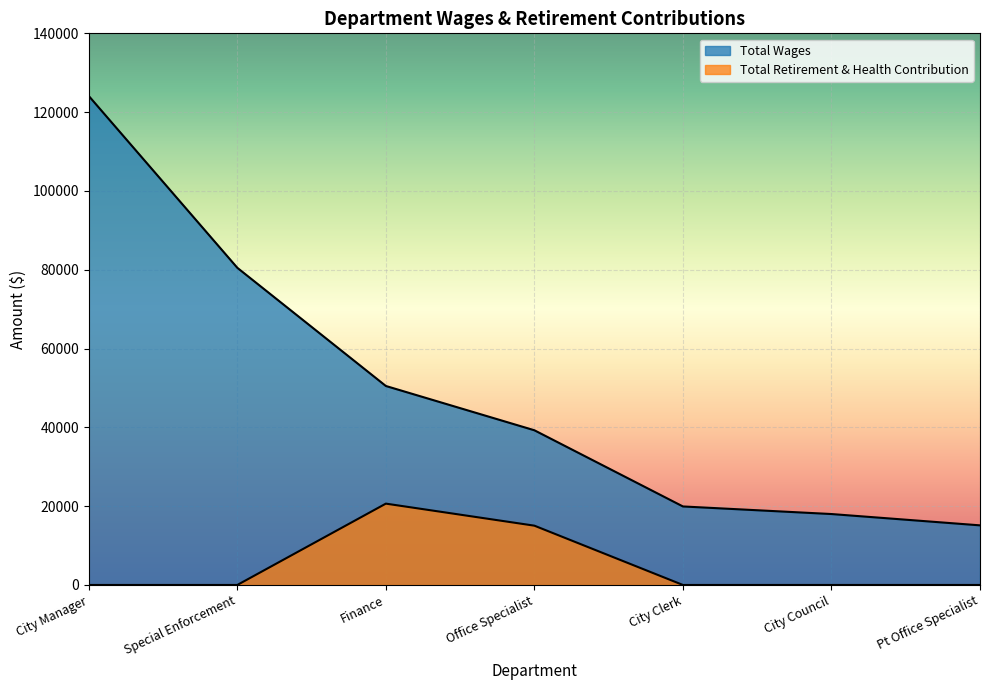

What is the difference between the Total Wages values at Special Enforcement and Pt Office Specialist?

65365